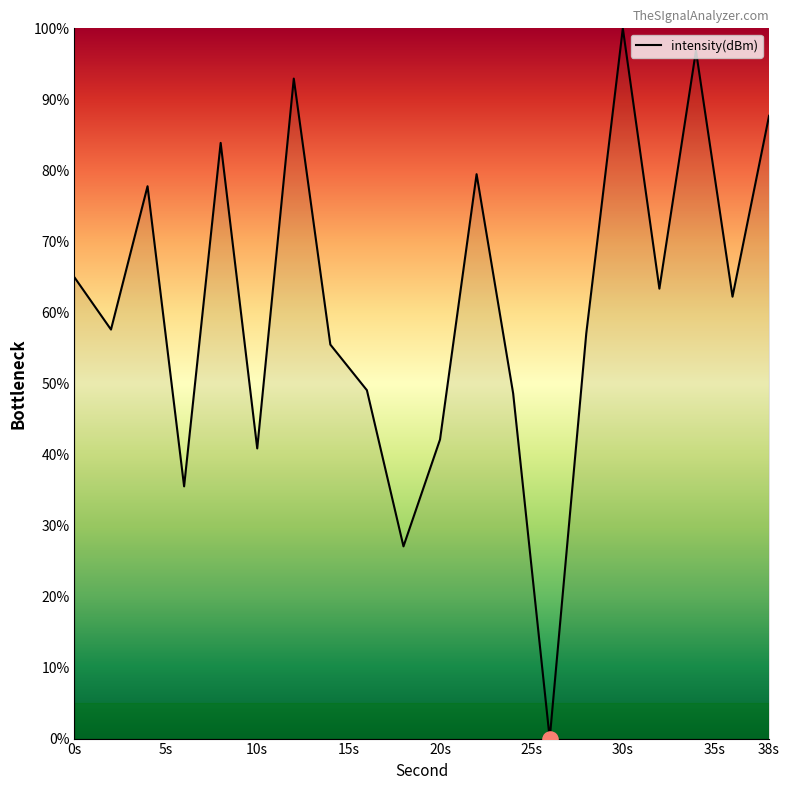

What is the greatest value displayed?

100.0